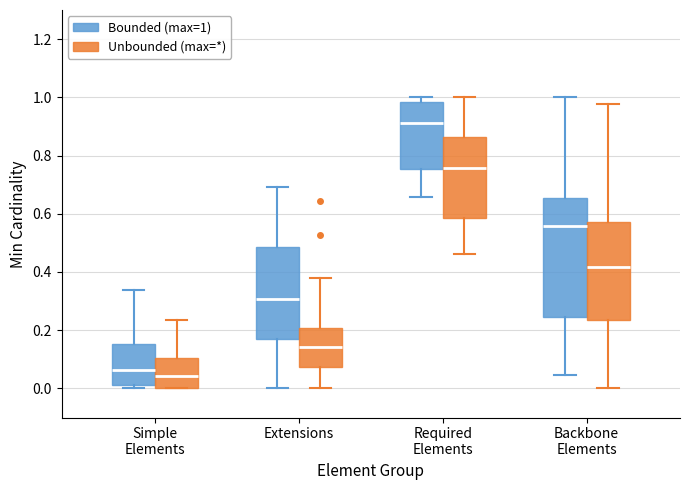

Comparing the boxes themselves (not the whiskers), which one is the tallest?

Backbone Elements (Bounded (max=1))